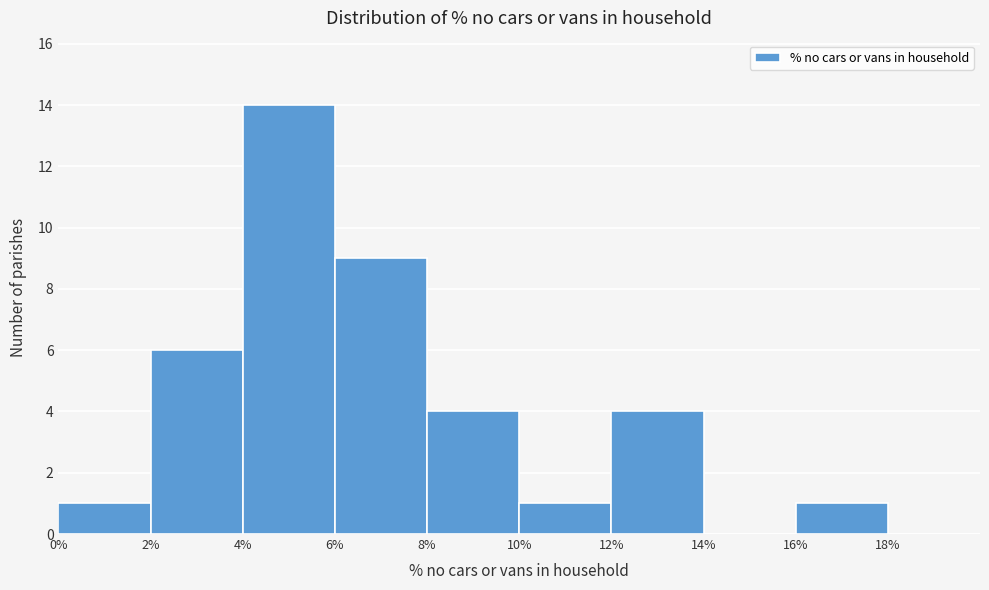

Reading left to right, transcribe this chart: for each bar, give the range it covers on the x-axis and its height. The values are not printed on the chart, so give them approximately, as read against the axis.

0 to 2: 1
2 to 4: 6
4 to 6: 14
6 to 8: 9
8 to 10: 4
10 to 12: 1
12 to 14: 4
14 to 16: 0
16 to 18: 1
18 to 20: 0